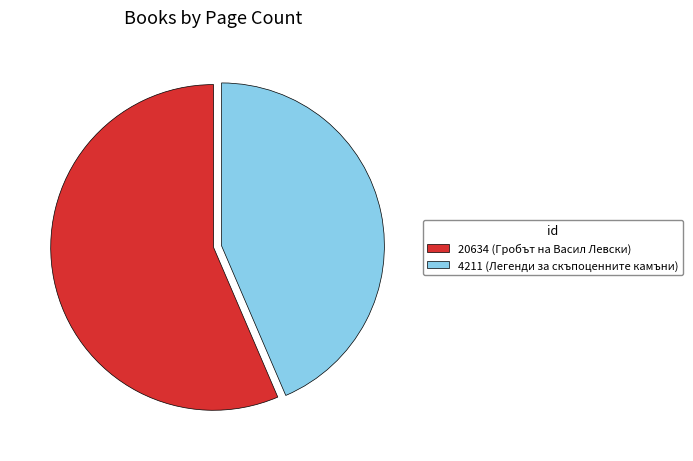

Is it true that 20634 is 44% of the pie?

False